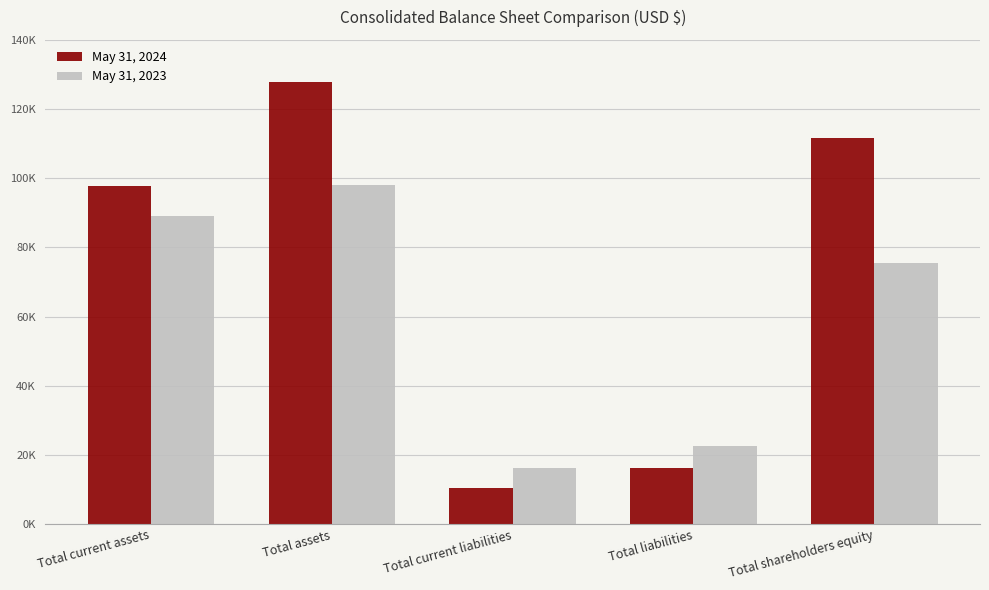

Which series has the widest spread of values?

May 31, 2024